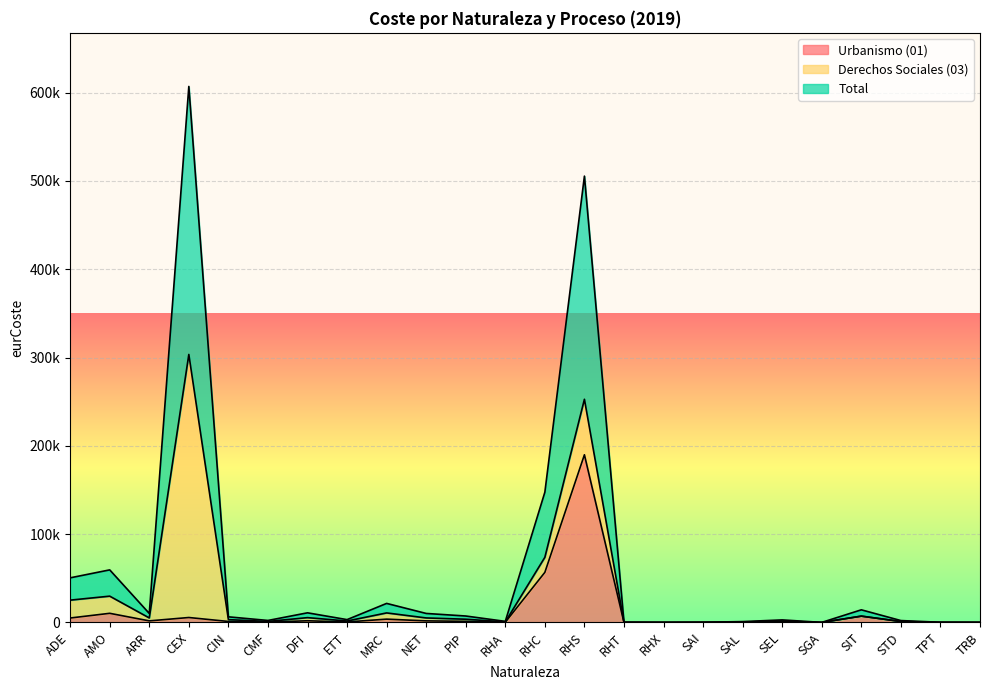

Is it true that Urbanismo (01) equals 148.9 at SAL?

False